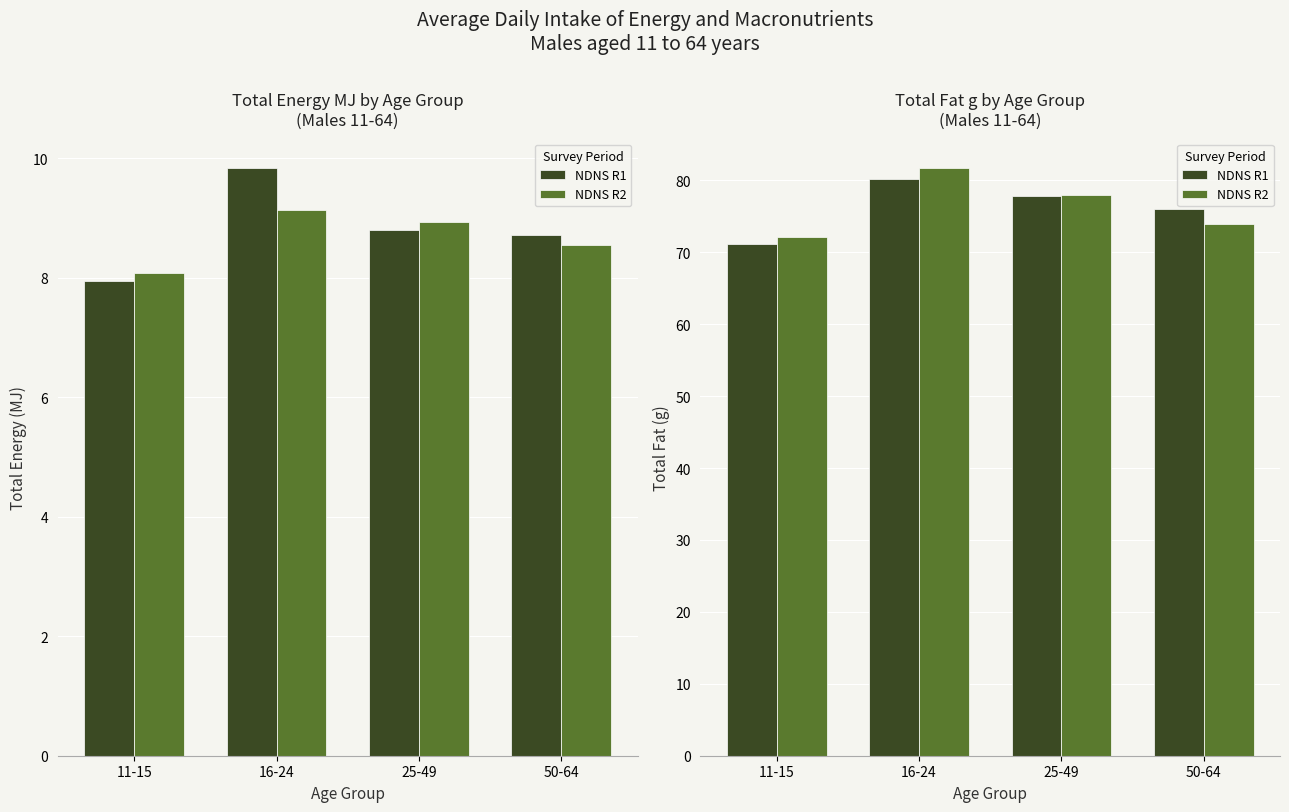

The NDNS R2 series shows 120.1 at 25-49. True or false?

False